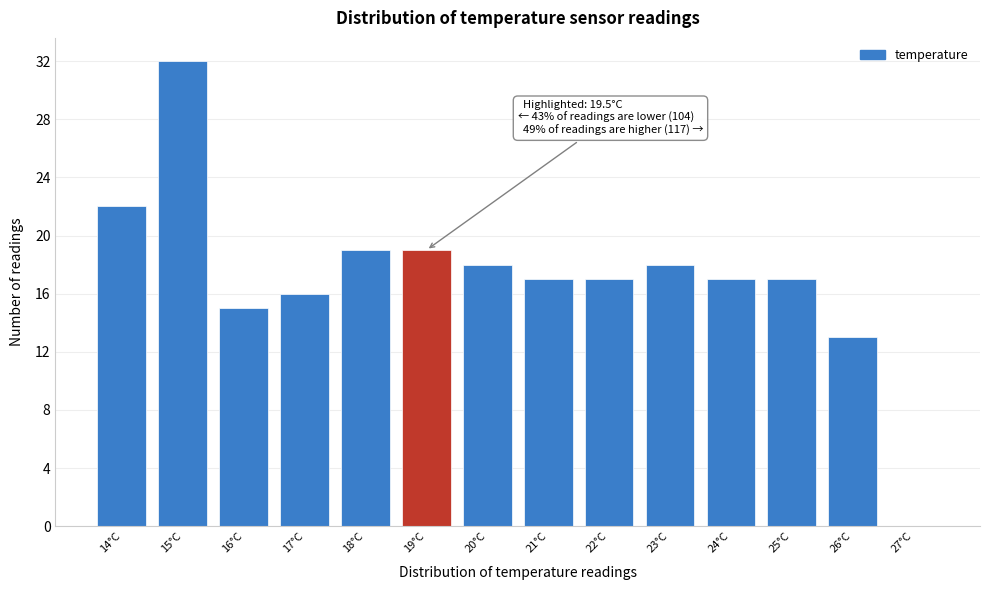

Reading right to left, transcribe all the data shown in this chart.

27°C=0	26°C=13	25°C=17	24°C=17	23°C=18	22°C=17	21°C=17	20°C=18	19°C=19	18°C=19	17°C=16	16°C=15	15°C=32	14°C=22